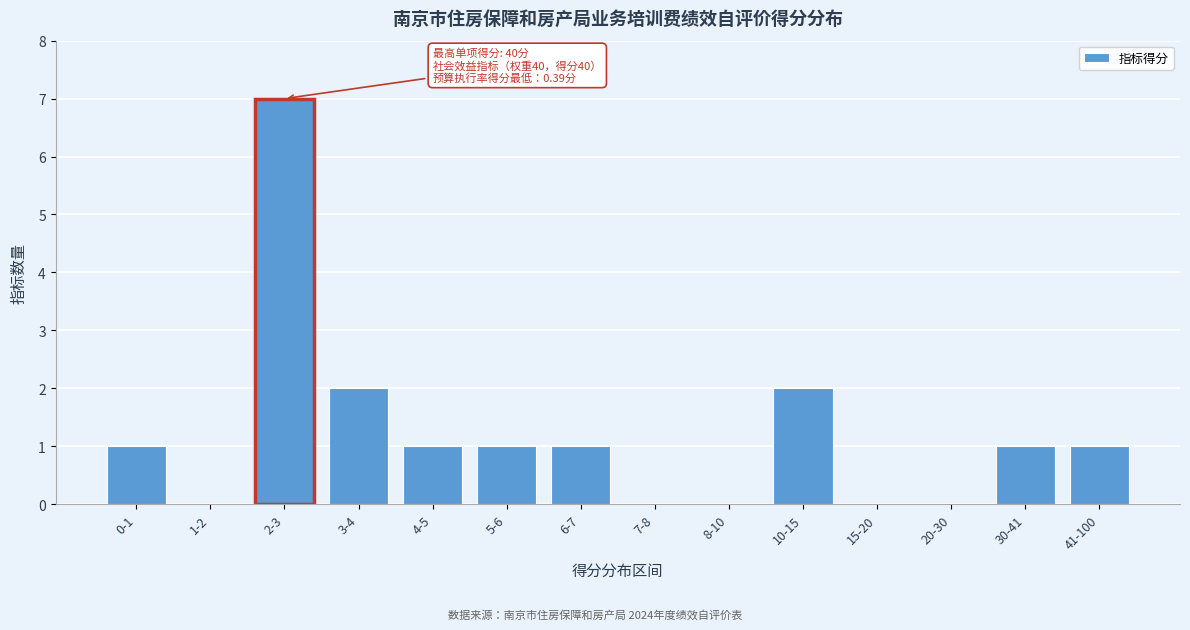

Reading right to left, list all the values displayed in this chart.

41-100=1	30-41=1	20-30=0	15-20=0	10-15=2	8-10=0	7-8=0	6-7=1	5-6=1	4-5=1	3-4=2	2-3=7	1-2=0	0-1=1